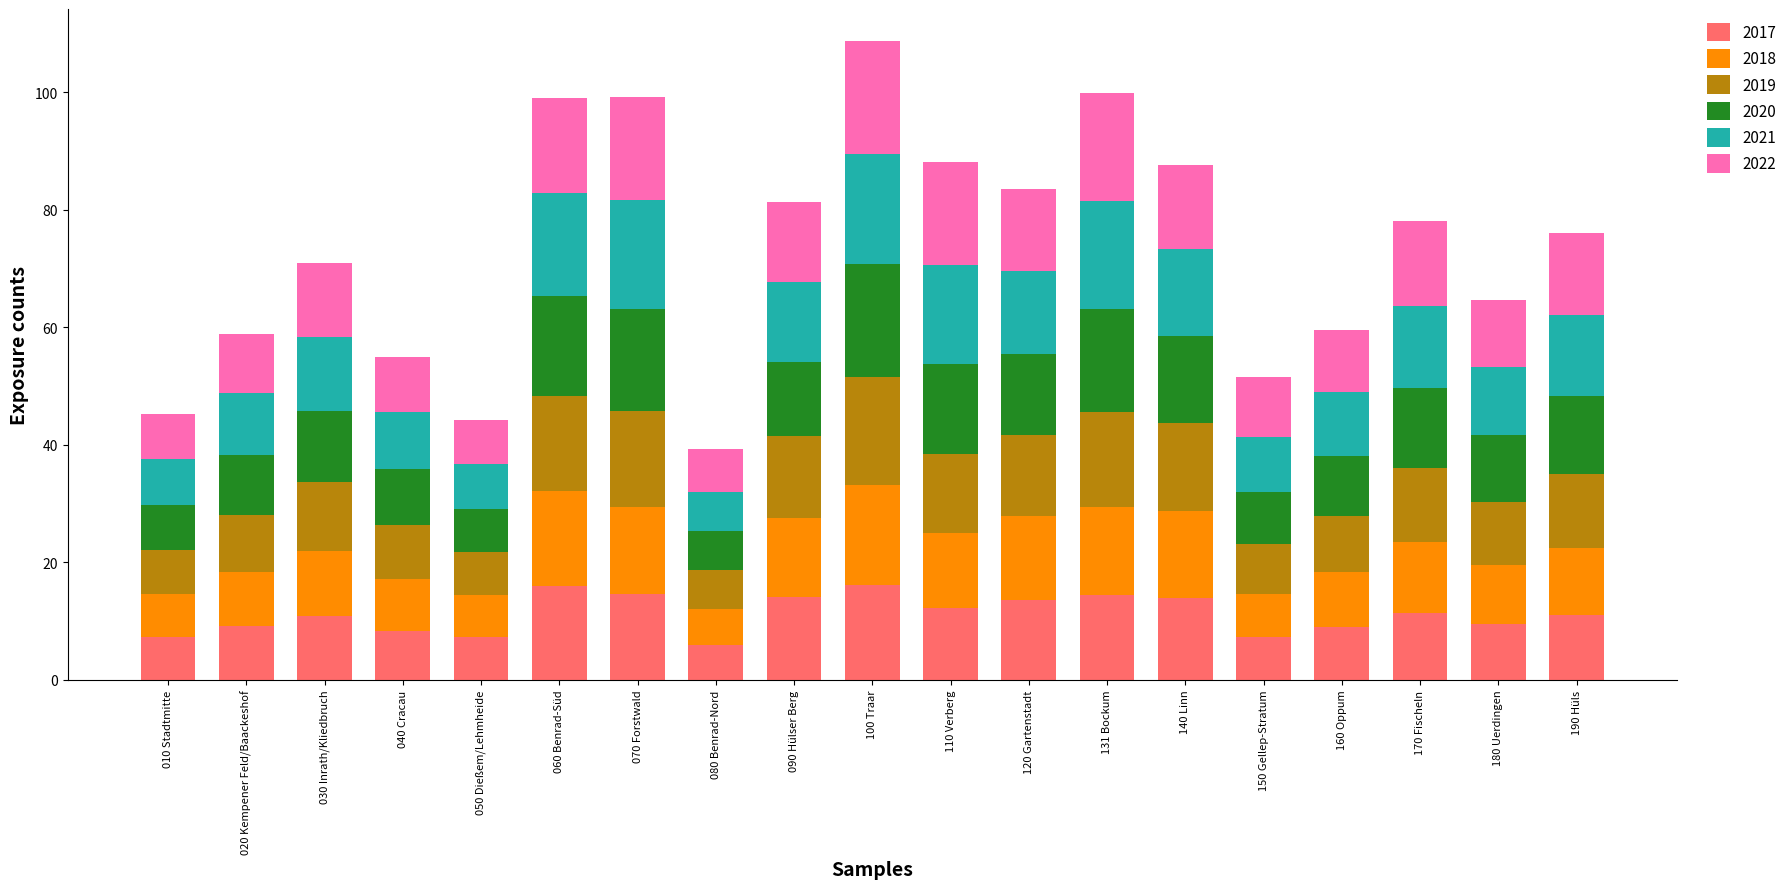

The 2017 series shows 7.3 at 150 Gellep-Stratum. True or false?

True